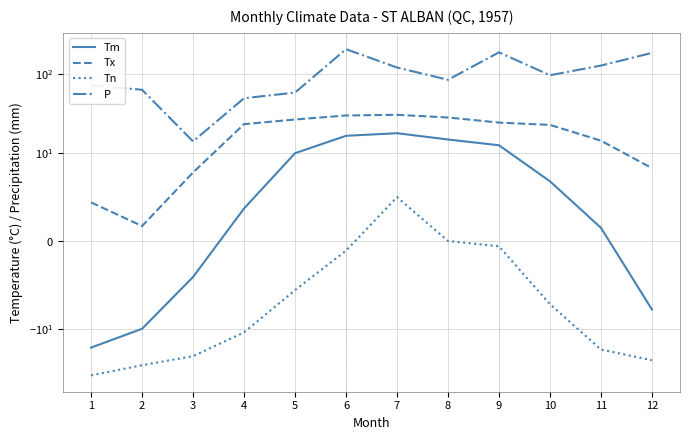

True or false: Tx has more than 1 interior local peaks.

False